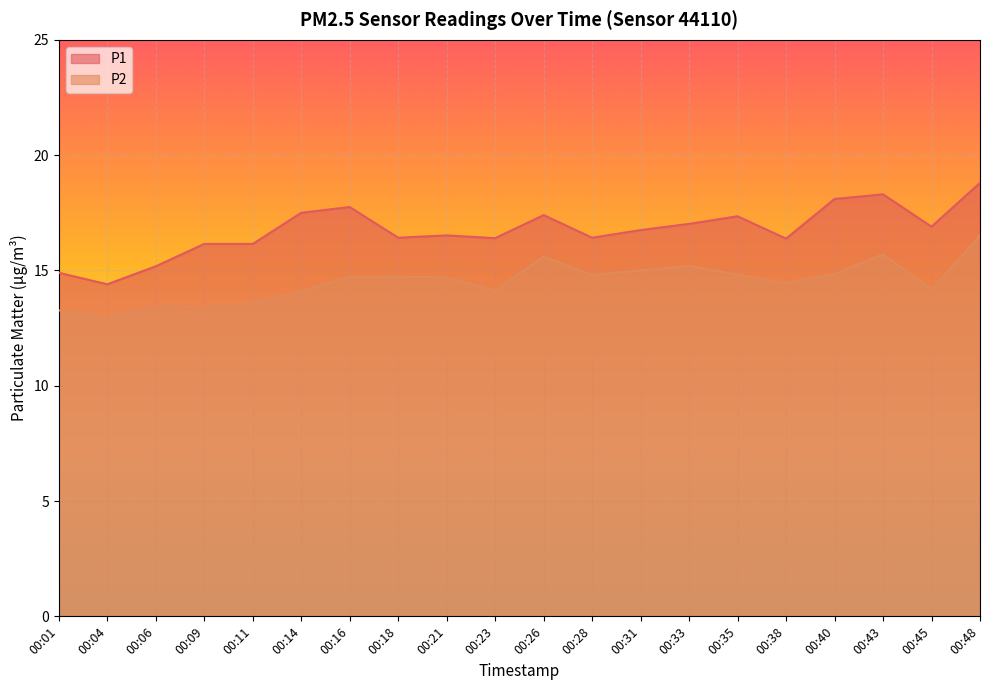

True or false: P2 and P1 cross at least once.

False